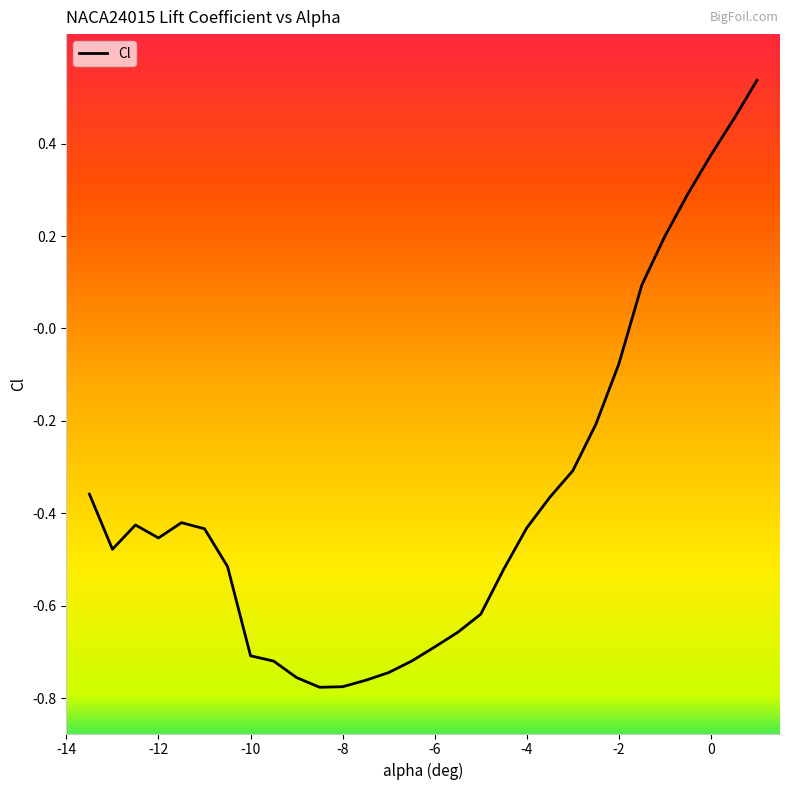

The chart shows a value of -0.7 at -5.5. True or false?

True